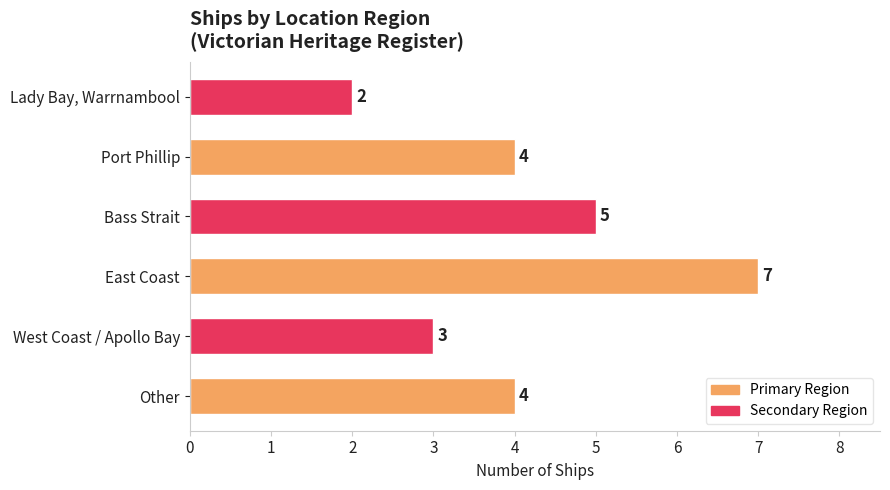

The value at Other is 2. True or false?

False